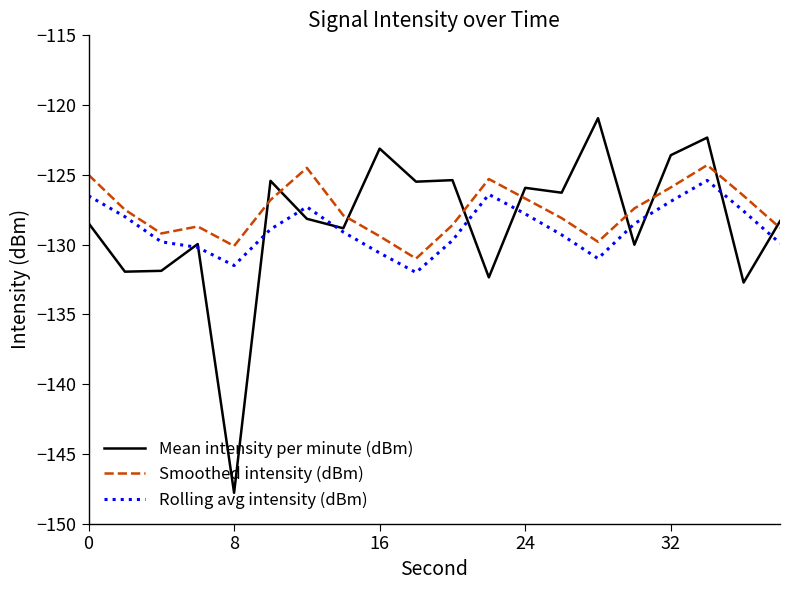

What is the greatest value displayed?

-120.9